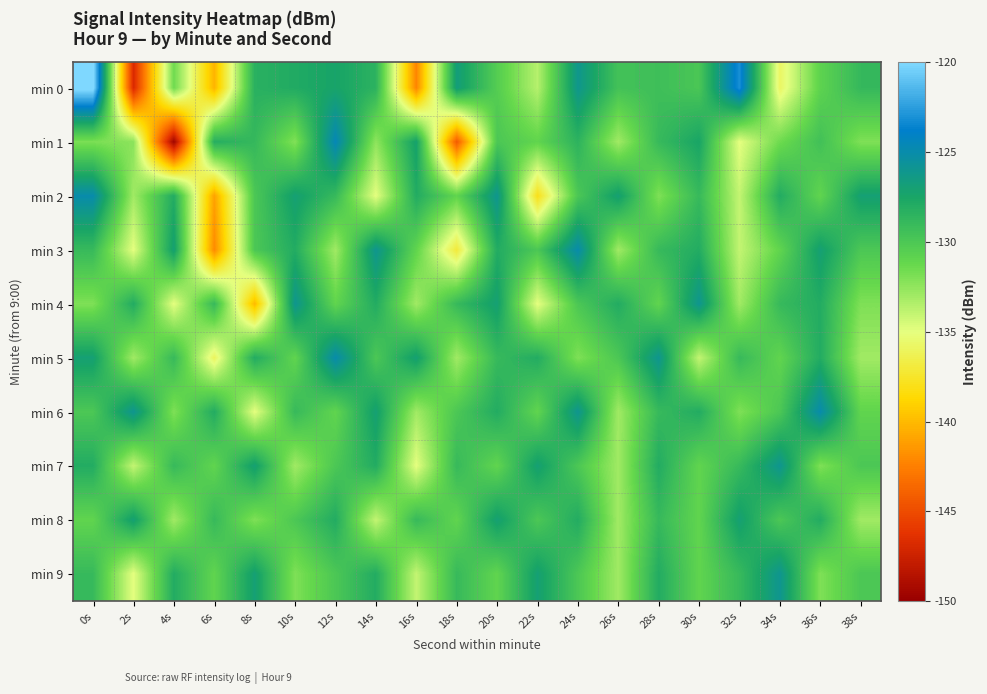

Reading right to left, extract all data points from this chart.

min 0: 38s=-128.9	36s=-130.9	34s=-135.9	32s=-123.1	30s=-129.9	28s=-129.4	26s=-129.6	24s=-126.1	22s=-133.6	20s=-130.4	18s=-126.8	16s=-142.2	14s=-128.5	12s=-127.4	10s=-127.9	8s=-128.3	6s=-140.2	4s=-131.5	2s=-146.9	0s=-119.5
min 1: 38s=-132.0	36s=-129.5	34s=-131.5	32s=-135.0	30s=-127.5	28s=-129.0	26s=-133.0	24s=-128.5	22s=-131.0	20s=-130.0	18s=-144.2	16s=-127.2	14s=-132.5	12s=-124.6	10s=-132.1	8s=-128.9	6s=-128.2	4s=-149.6	2s=-132.4	0s=-131.9
min 2: 38s=-127.0	36s=-131.0	34s=-128.0	32s=-134.0	30s=-129.0	28s=-132.0	26s=-127.0	24s=-130.0	22s=-138.0	20s=-126.0	18s=-131.0	16s=-128.0	14s=-135.0	12s=-129.0	10s=-127.0	8s=-130.0	6s=-141.0	4s=-128.0	2s=-133.0	0s=-125.0
min 3: 38s=-130.0	36s=-127.0	34s=-131.0	32s=-134.0	30s=-128.0	28s=-129.0	26s=-133.0	24s=-125.0	22s=-130.0	20s=-128.0	18s=-137.0	16s=-131.0	14s=-126.0	12s=-133.0	10s=-128.0	8s=-130.0	6s=-142.0	4s=-127.0	2s=-135.0	0s=-129.0
min 4: 38s=-132.0	36s=-128.0	34s=-129.0	32s=-133.0	30s=-126.0	28s=-131.0	26s=-128.0	24s=-130.0	22s=-135.0	20s=-127.0	18s=-129.0	16s=-133.0	14s=-128.0	12s=-131.0	10s=-126.0	8s=-140.0	6s=-129.0	4s=-135.0	2s=-128.0	0s=-132.0
min 5: 38s=-133.0	36s=-128.0	34s=-131.0	32s=-129.0	30s=-134.0	28s=-126.0	26s=-130.0	24s=-132.0	22s=-128.0	20s=-129.0	18s=-133.0	16s=-127.0	14s=-130.0	12s=-125.0	10s=-131.0	8s=-128.0	6s=-136.0	4s=-129.0	2s=-133.0	0s=-127.0
min 6: 38s=-131.0	36s=-125.0	34s=-130.0	32s=-132.0	30s=-128.0	28s=-129.0	26s=-133.0	24s=-126.0	22s=-131.0	20s=-128.0	18s=-130.0	16s=-133.0	14s=-127.0	12s=-131.0	10s=-129.0	8s=-135.0	6s=-128.0	4s=-132.0	2s=-126.0	0s=-130.0
min 7: 38s=-130.0	36s=-132.0	34s=-126.0	32s=-129.0	30s=-131.0	28s=-128.0	26s=-133.0	24s=-130.0	22s=-127.0	20s=-131.0	18s=-129.0	16s=-135.0	14s=-128.0	12s=-130.0	10s=-133.0	8s=-127.0	6s=-131.0	4s=-129.0	2s=-134.0	0s=-128.0
min 8: 38s=-133.0	36s=-128.0	34s=-130.0	32s=-127.0	30s=-131.0	28s=-129.0	26s=-133.0	24s=-128.0	22s=-130.0	20s=-127.0	18s=-131.0	16s=-129.0	14s=-134.0	12s=-128.0	10s=-130.0	8s=-132.0	6s=-129.0	4s=-133.0	2s=-127.0	0s=-131.0
min 9: 38s=-130.0	36s=-132.0	34s=-126.0	32s=-129.0	30s=-131.0	28s=-128.0	26s=-133.0	24s=-130.0	22s=-127.0	20s=-131.0	18s=-129.0	16s=-134.0	14s=-128.0	12s=-130.0	10s=-132.0	8s=-127.0	6s=-131.0	4s=-128.0	2s=-135.0	0s=-129.0